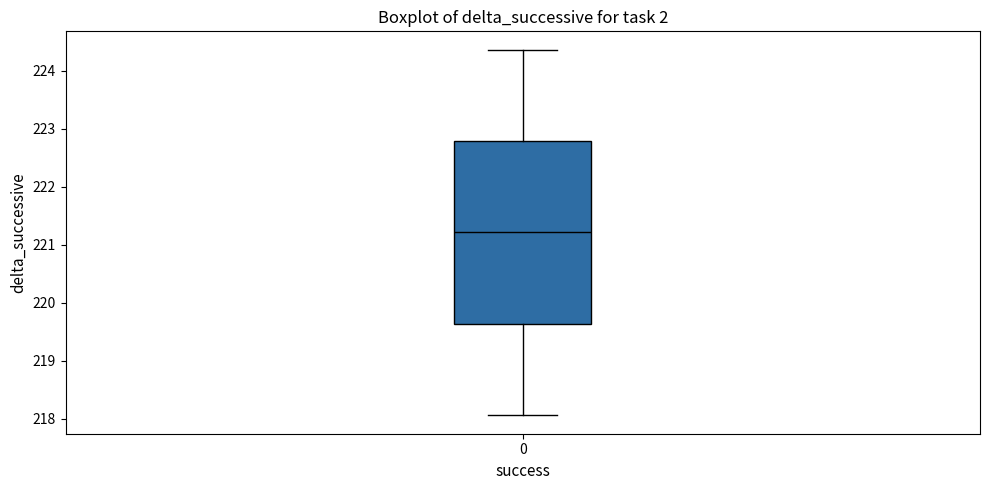

Transcribe this box plot: give where the median line is, the range the box spans, and where the two whiskers end, as read against the y-axis. The values are not printed on the chart, so give them approximately, as read against the axis.

median 221.2, box 219.6 to 222.8, whiskers 218.1 to 224.4